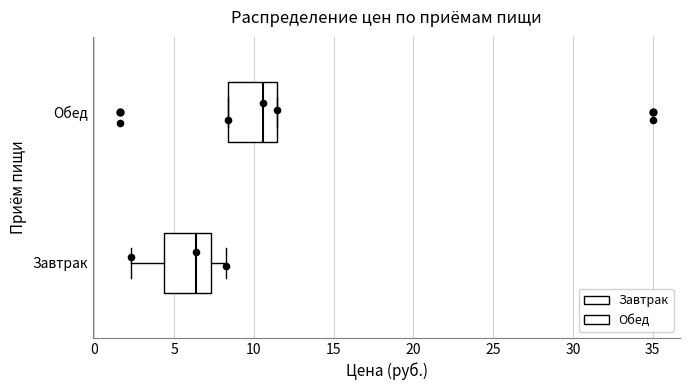

Which box has the furthest to the right median line?

Обед